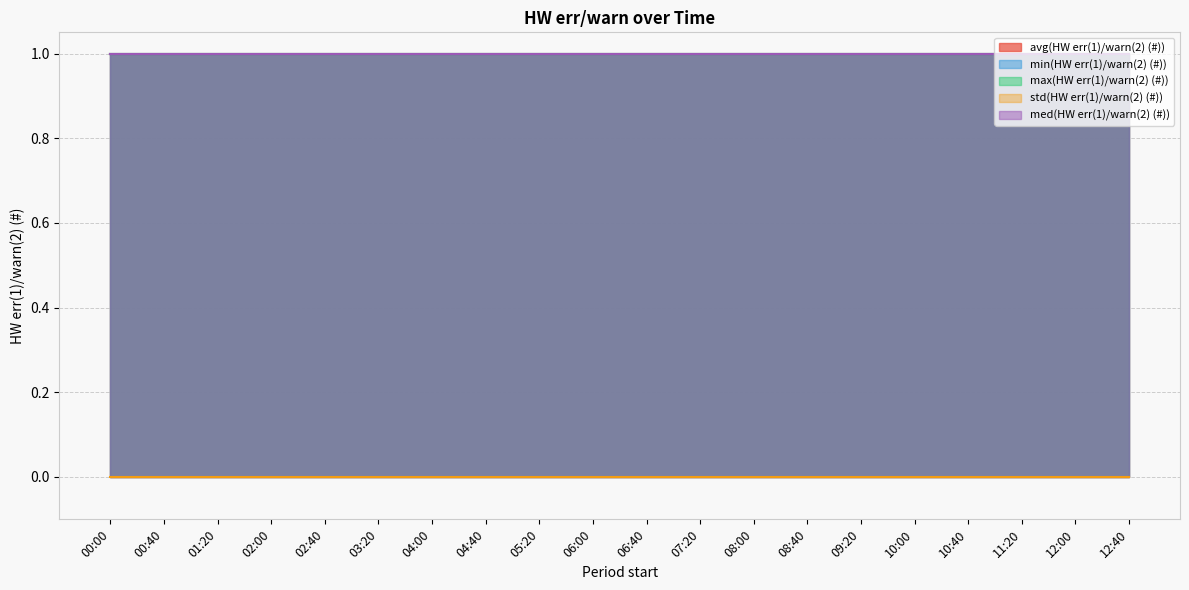

Reading left to right, what are all the values shown in this chart?

avg(HW err(1)/warn(2) (#)): 00:00=1	00:40=1	01:20=1	02:00=1	02:40=1	03:20=1	04:00=1	04:40=1	05:20=1	06:00=1	06:40=1	07:20=1	08:00=1	08:40=1	09:20=1	10:00=1	10:40=1	11:20=1	12:00=1	12:40=1
min(HW err(1)/warn(2) (#)): 00:00=1	00:40=1	01:20=1	02:00=1	02:40=1	03:20=1	04:00=1	04:40=1	05:20=1	06:00=1	06:40=1	07:20=1	08:00=1	08:40=1	09:20=1	10:00=1	10:40=1	11:20=1	12:00=1	12:40=1
max(HW err(1)/warn(2) (#)): 00:00=1	00:40=1	01:20=1	02:00=1	02:40=1	03:20=1	04:00=1	04:40=1	05:20=1	06:00=1	06:40=1	07:20=1	08:00=1	08:40=1	09:20=1	10:00=1	10:40=1	11:20=1	12:00=1	12:40=1
std(HW err(1)/warn(2) (#)): 00:00=0	00:40=0	01:20=0	02:00=0	02:40=0	03:20=0	04:00=0	04:40=0	05:20=0	06:00=0	06:40=0	07:20=0	08:00=0	08:40=0	09:20=0	10:00=0	10:40=0	11:20=0	12:00=0	12:40=0
med(HW err(1)/warn(2) (#)): 00:00=1	00:40=1	01:20=1	02:00=1	02:40=1	03:20=1	04:00=1	04:40=1	05:20=1	06:00=1	06:40=1	07:20=1	08:00=1	08:40=1	09:20=1	10:00=1	10:40=1	11:20=1	12:00=1	12:40=1